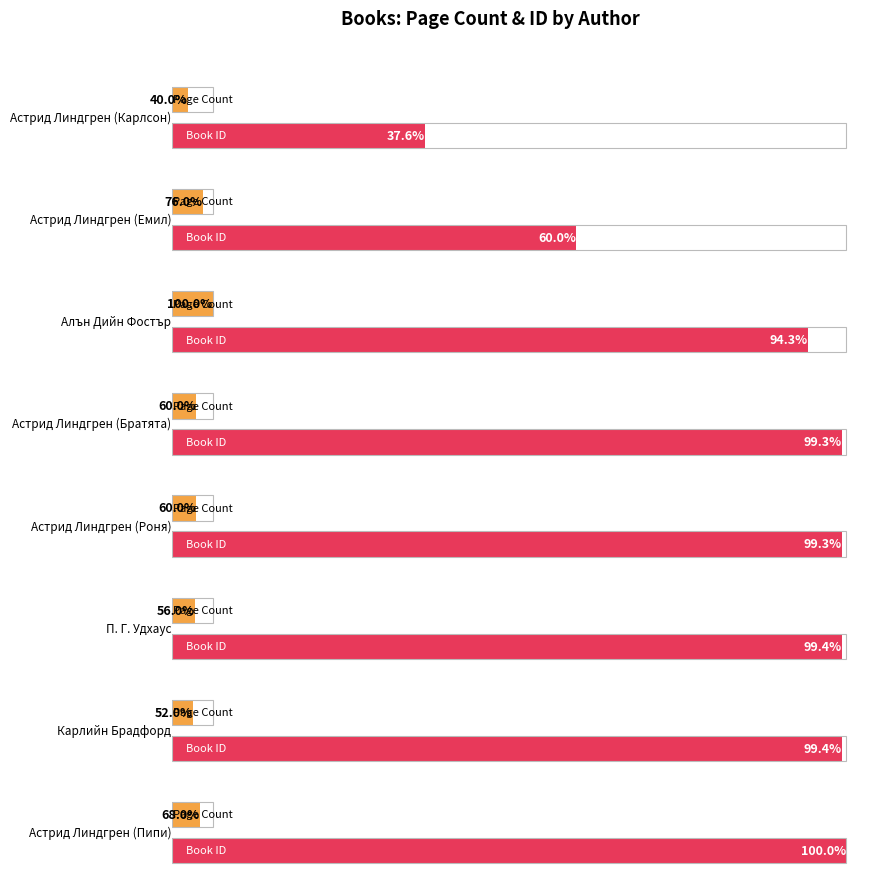

List the labels in order of value, largest first.

Алън Дийн Фостър, Астрид Линдгрен
(Емил), Астрид Линдгрен
(Пипи), Астрид Линдгрен
(Братята), Астрид Линдгрен
(Роня), П. Г. Удхаус, Карлийн Брадфорд, Астрид Линдгрен
(Карлсон)